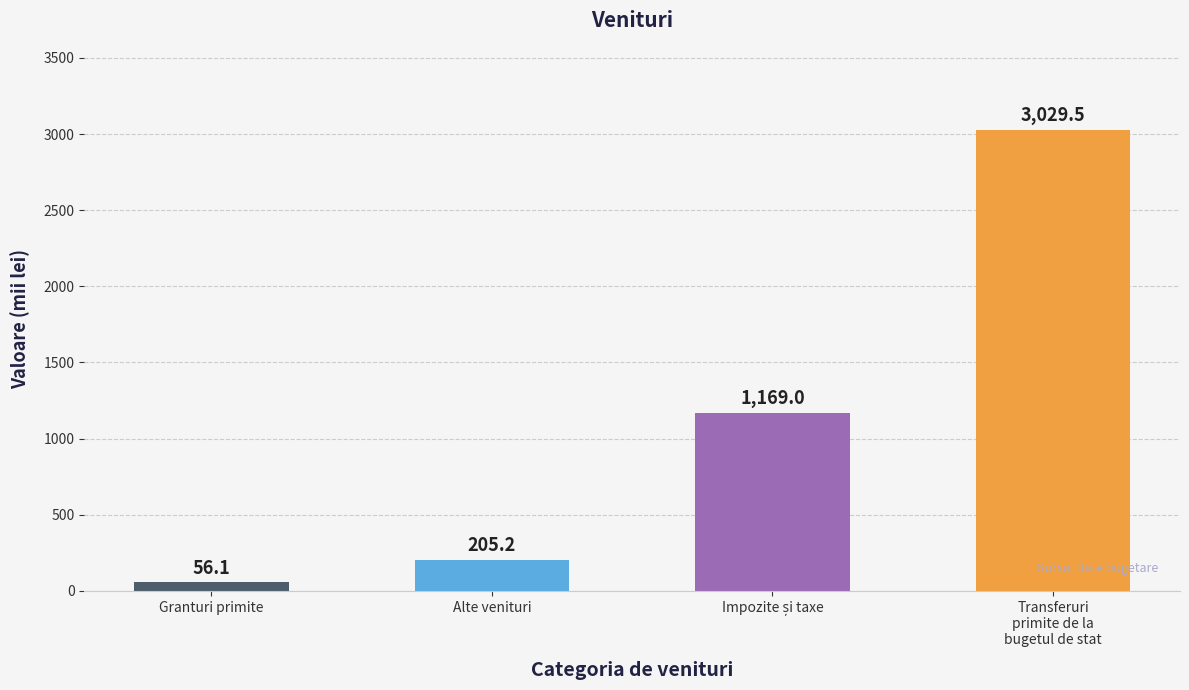

What is the sum of the values at Transferuri
primite de la
bugetul de stat and Granturi primite?

3085.6